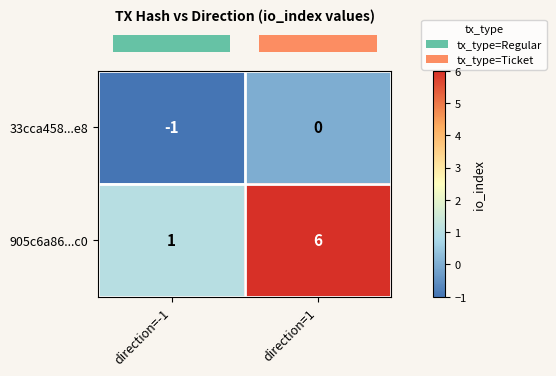

What is the difference between the maximum and minimum values in the 905c6a86...c0 series?

5